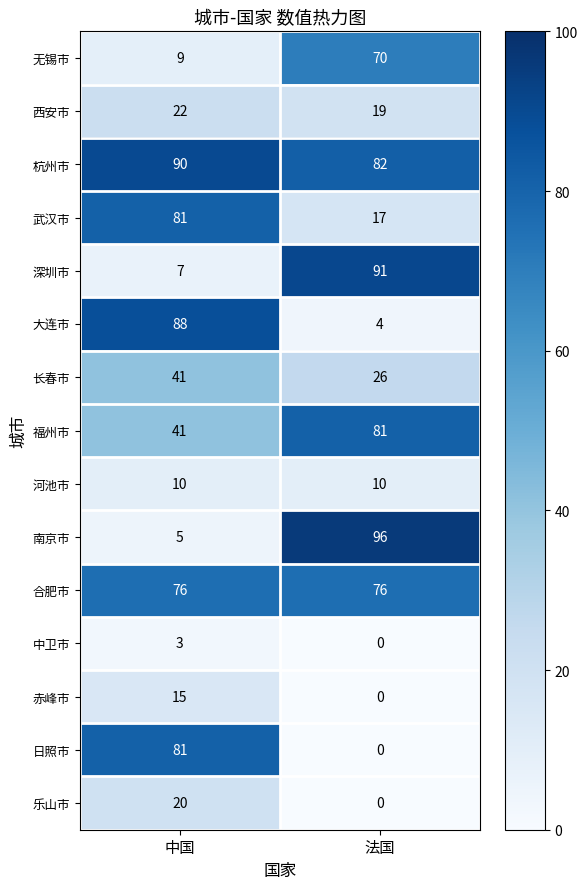

What is the approximate value of 乐山市 at 中国?

20